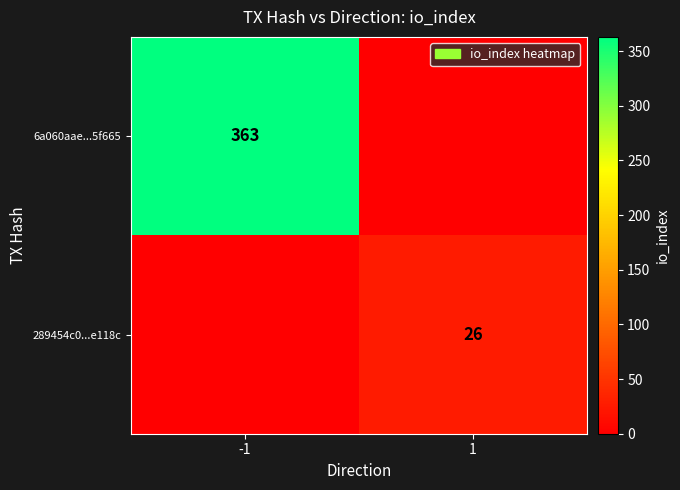

Is the value of 289454c0...e118c at 1 greater than the value of 6a060aae...5f665 at -1?

No